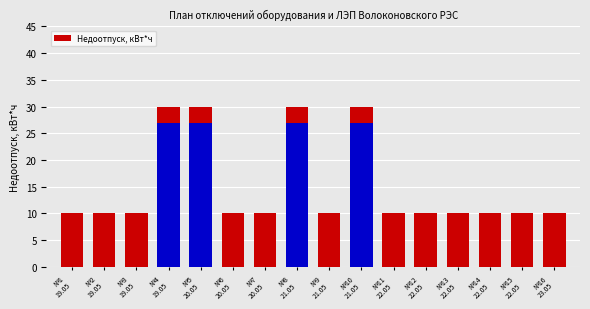

Which category has the lowest value across all series?

№1
19.05